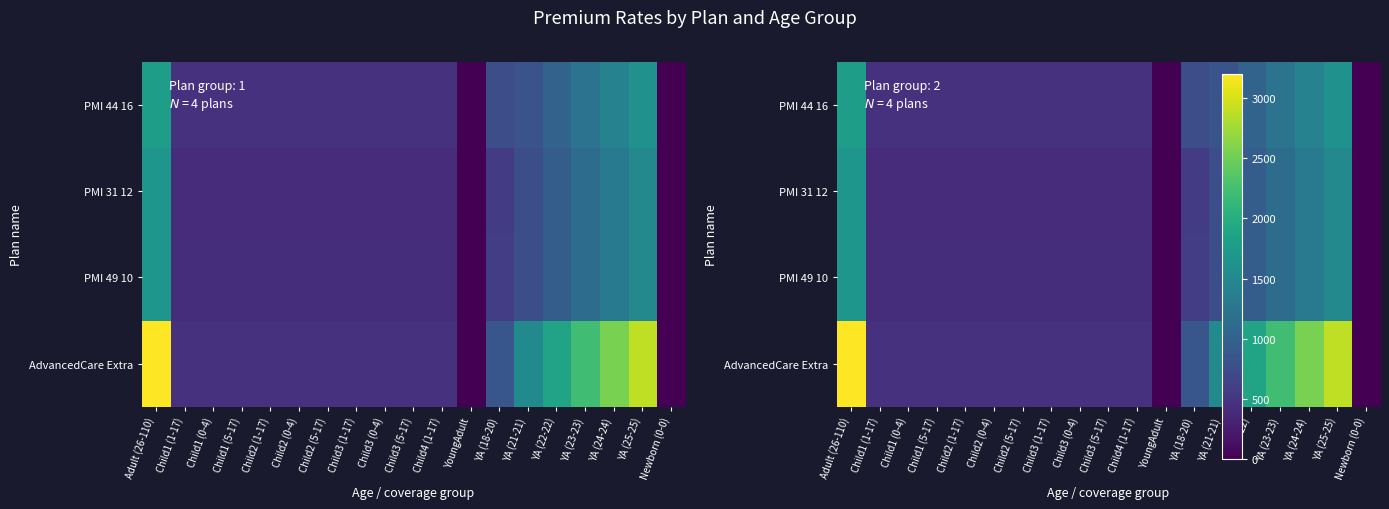

What is the difference between the maximum and minimum values in the PMI 49 10 series?

1677.8